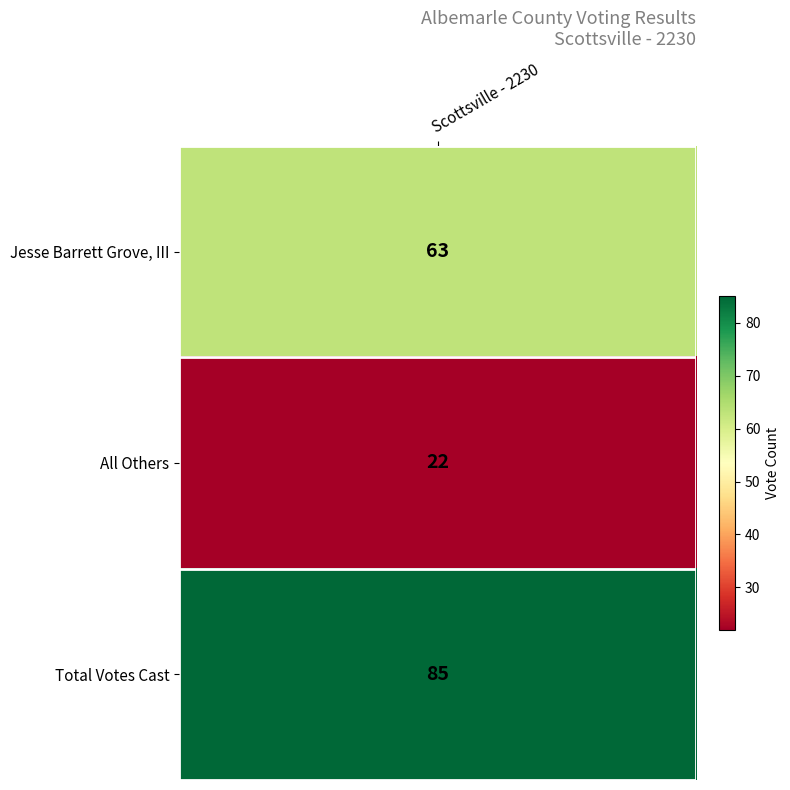

Reading right to left, list all the values displayed in this chart.

2=85	1=22	0=63